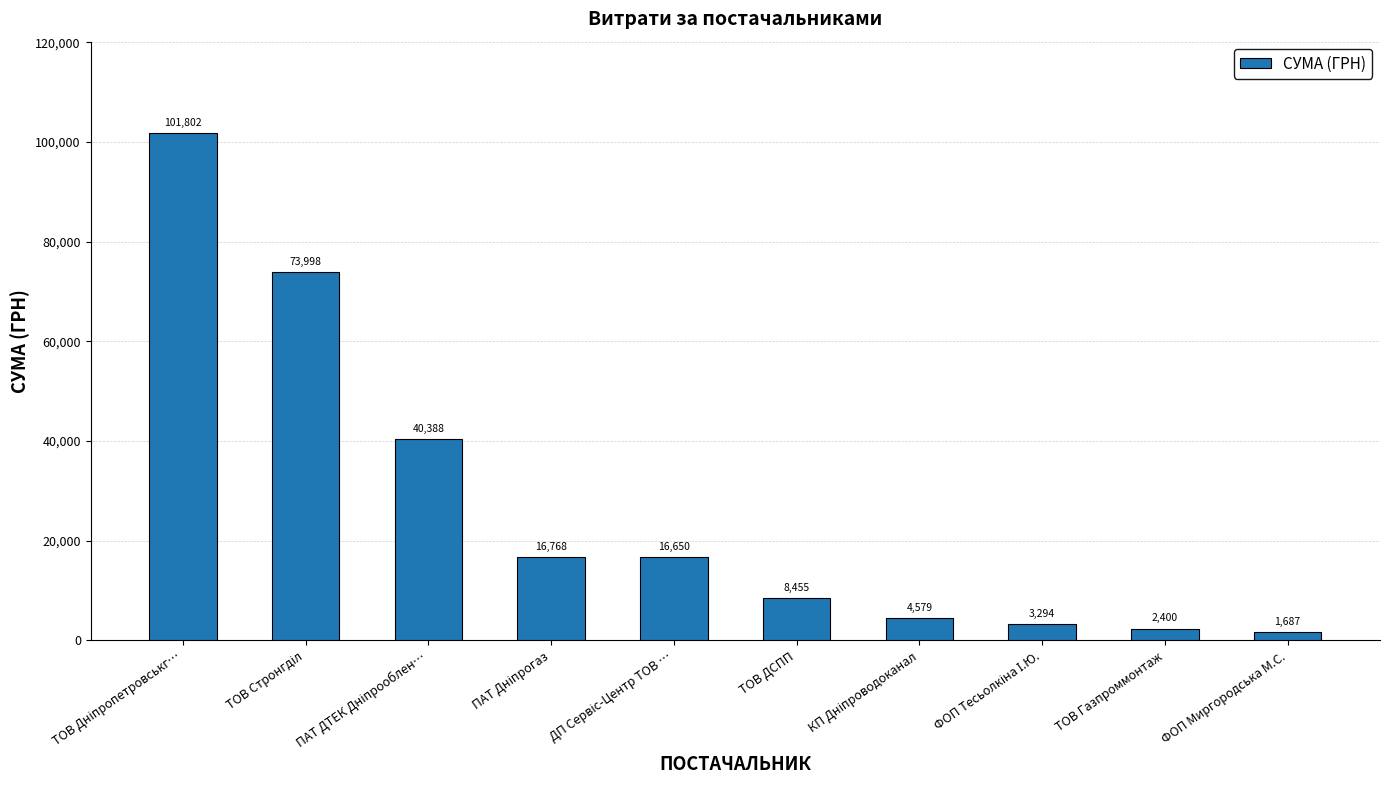

Which label corresponds to the smallest value in the chart?

ФОП Миргородська М.С.